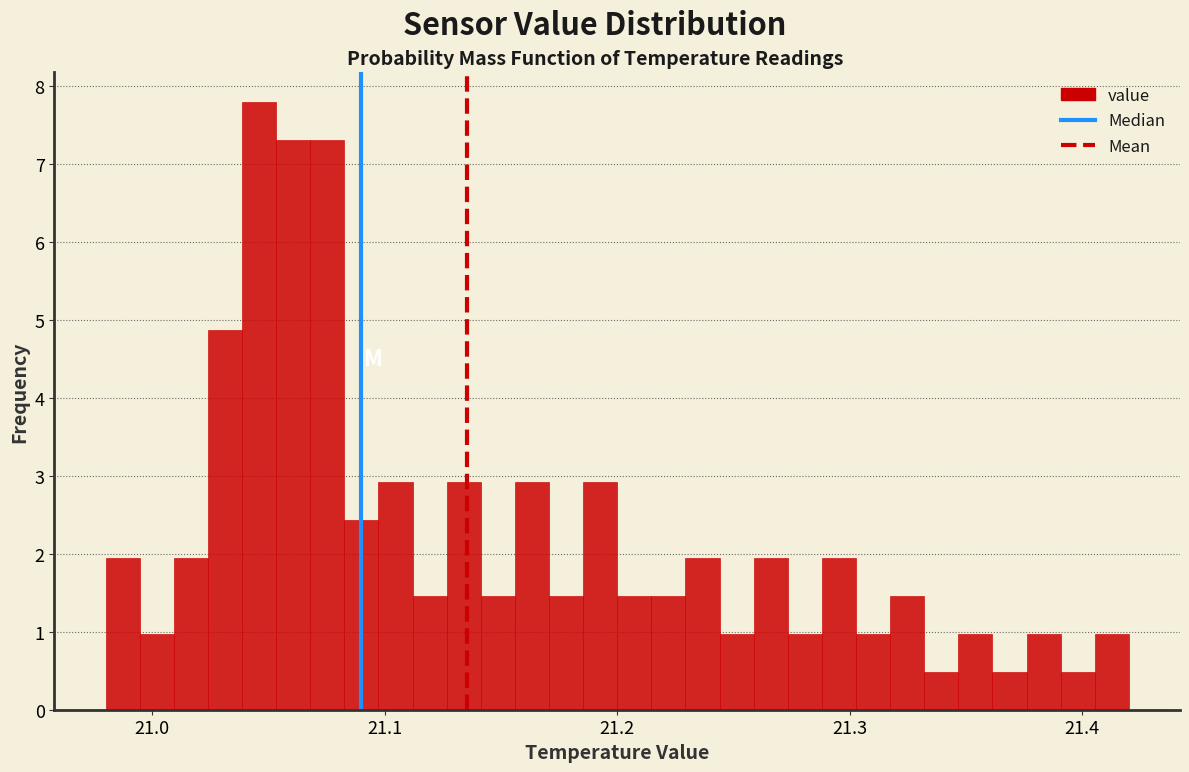

Read against the x-axis, roughly where is the centre of the tallest bar?

21.05